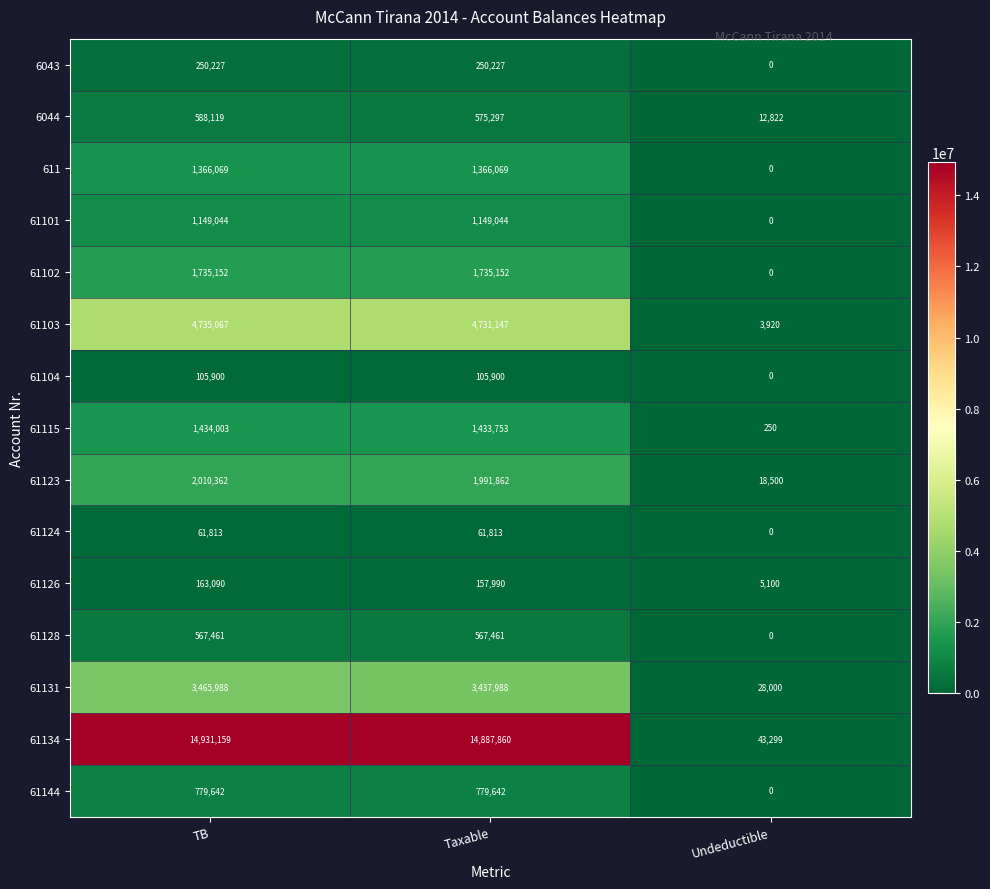

List the series in order of their peak value, highest first.

61134, 61103, 61131, 61123, 61102, 61115, 611, 61101, 61144, 6044, 61128, 6043, 61126, 61104, 61124